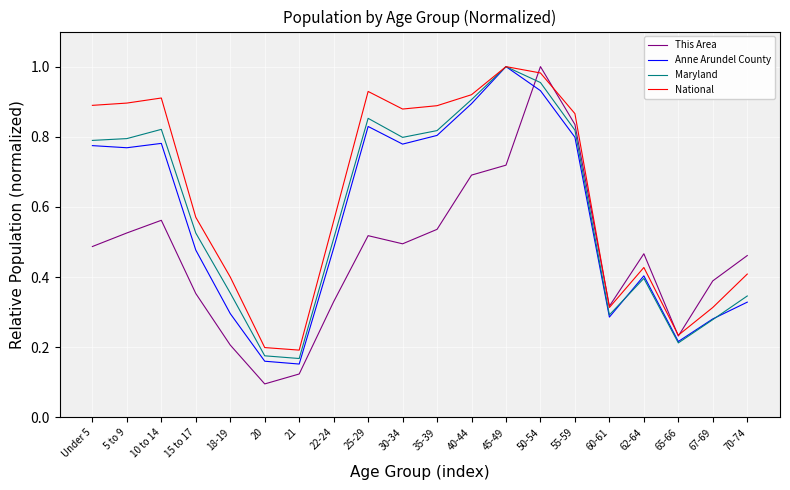

Which series changed the most between 5 to 9 and 15 to 17?

National